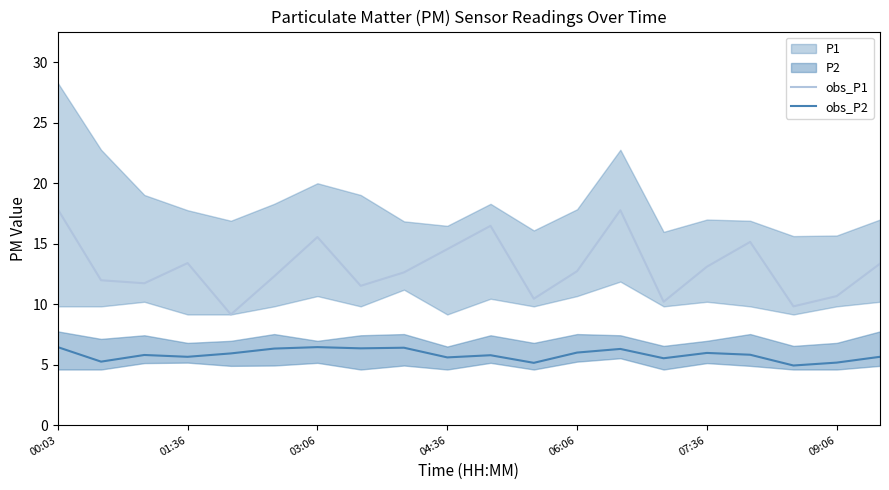

Is the value of obs_P1 at 01:36 greater than the value of obs_P2 at 09:06?

Yes